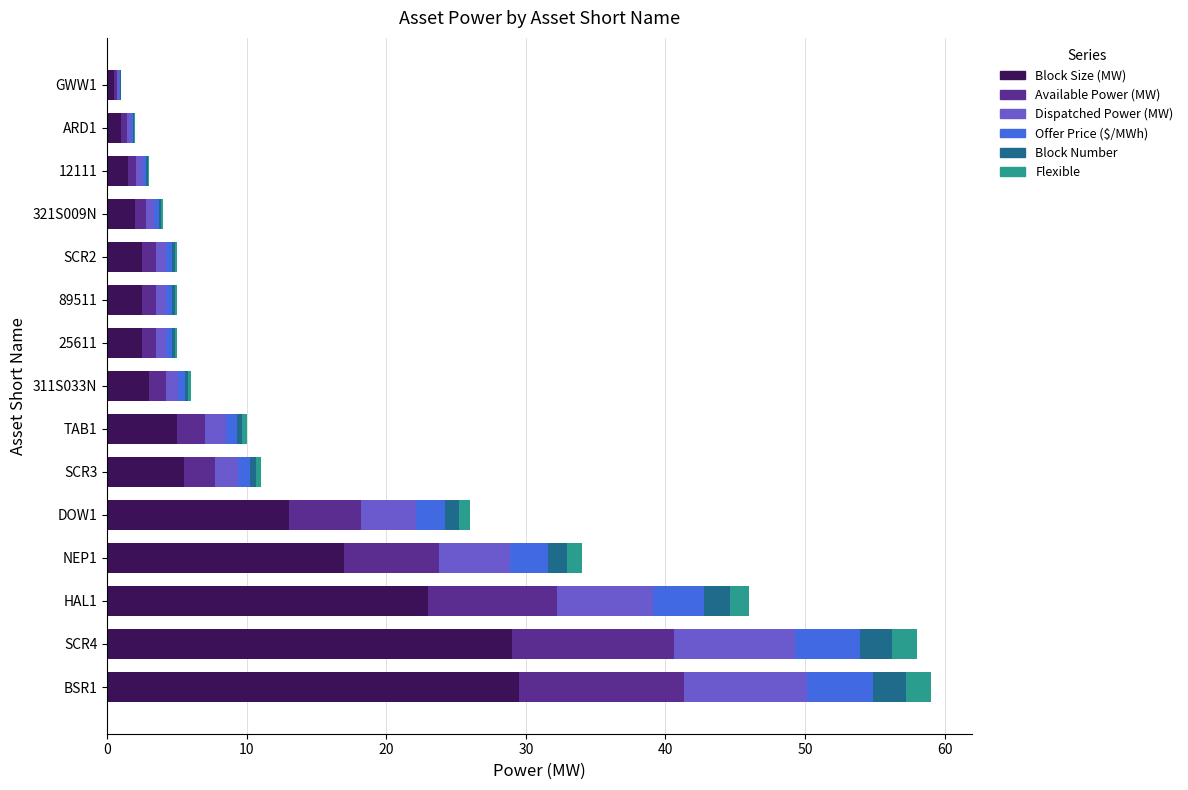

What is the total value across all series at BSR1?

59.0